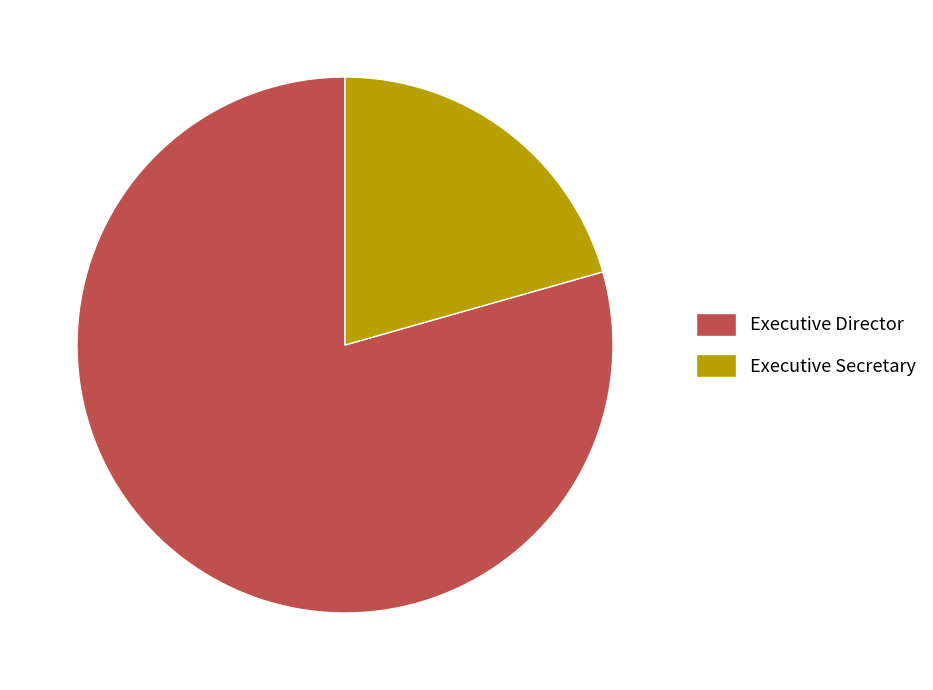

Which category accounts for the majority?

Executive Director